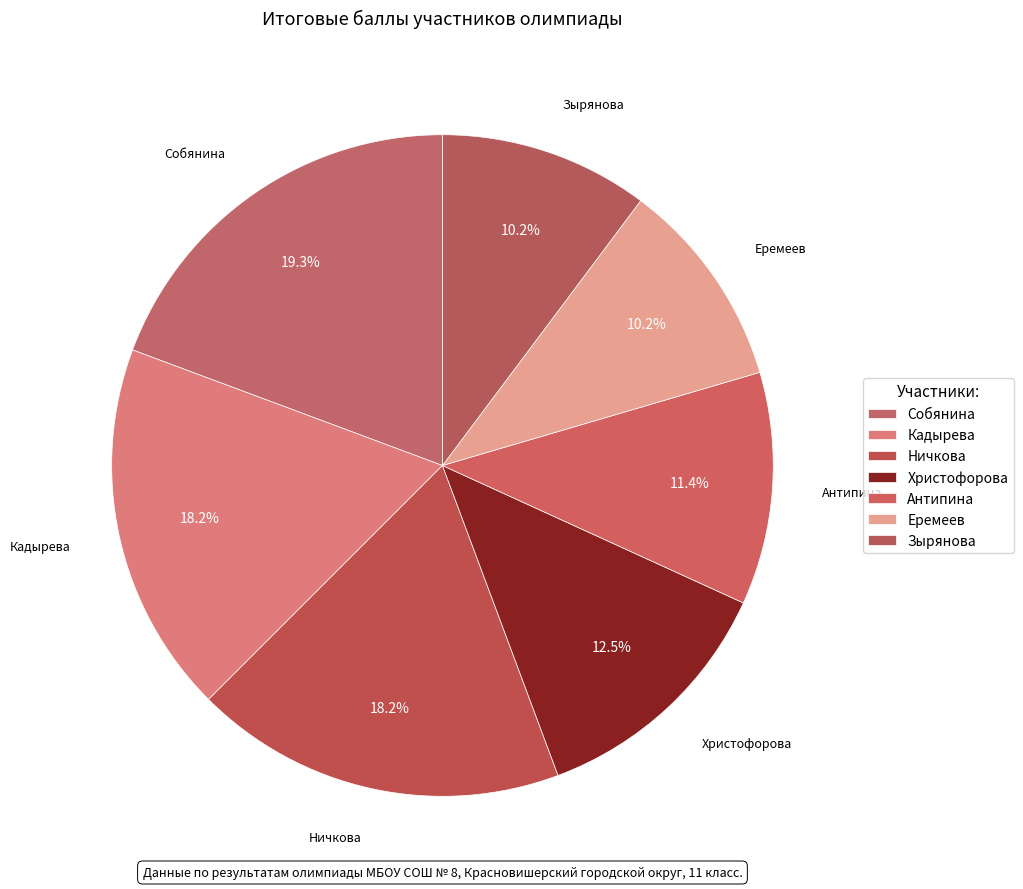

What percentage is NOT represented by Еремеев?

89.8%